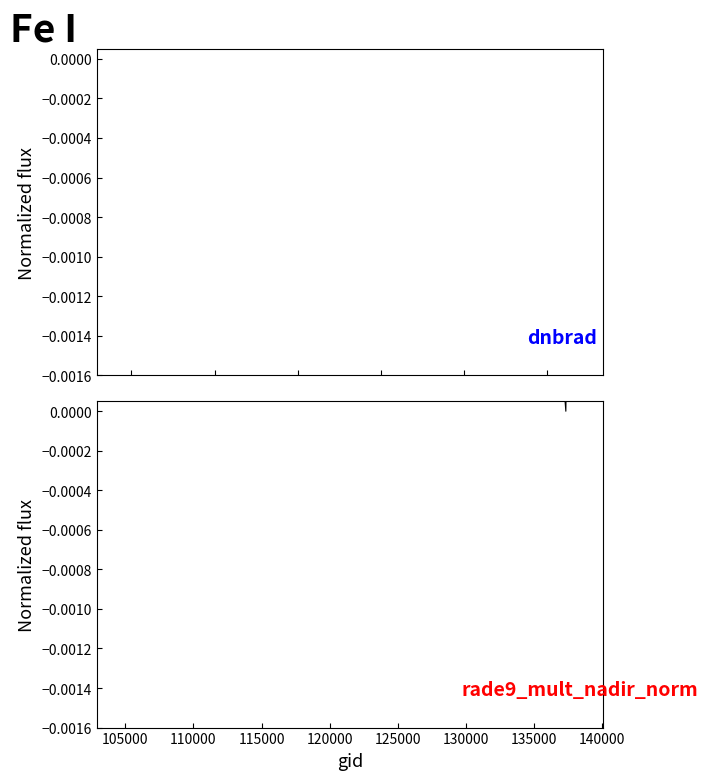

Count the number of categories in the chart.

37